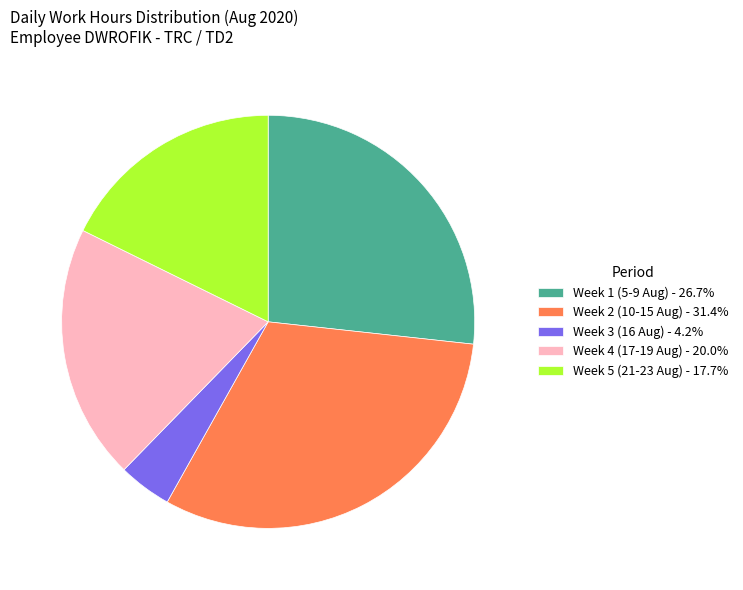

Is there a majority slice in this chart?

No